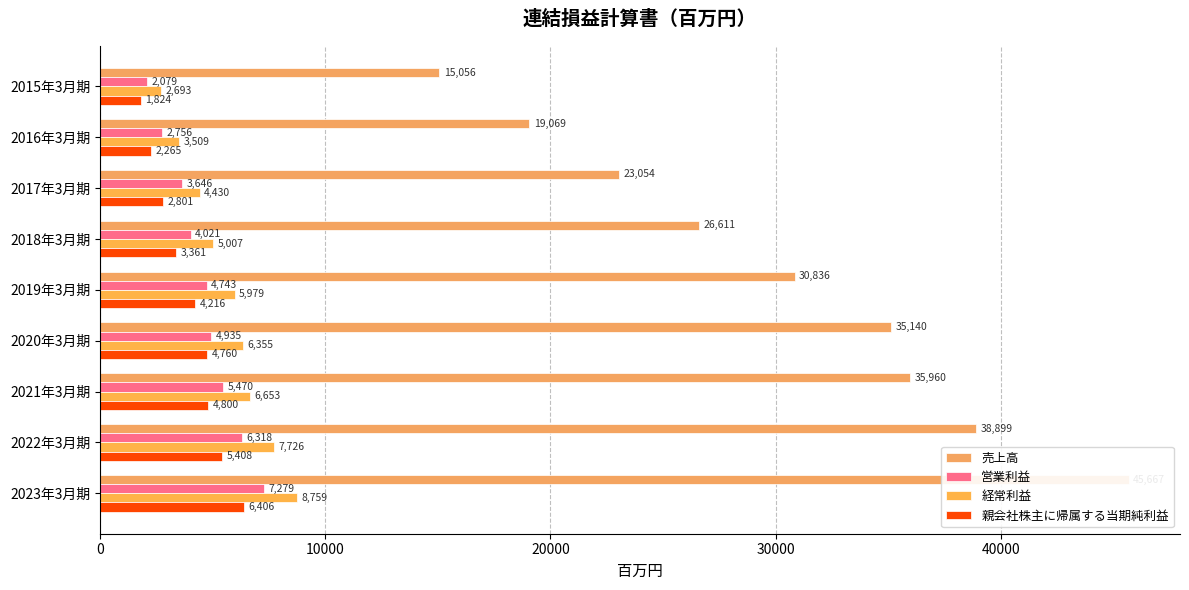

What position from the left is 2016年3月期?

2